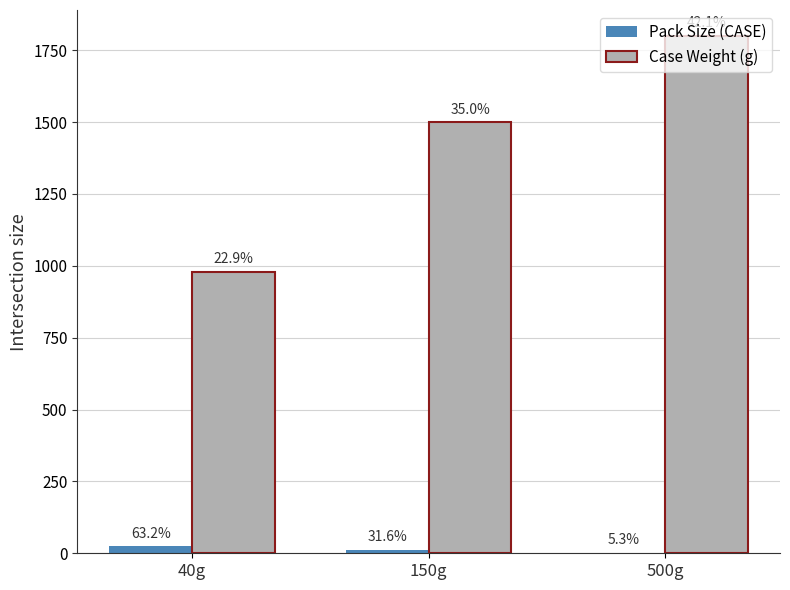

What are all the series names shown in the legend?

Pack Size (CASE), Case Weight (g)